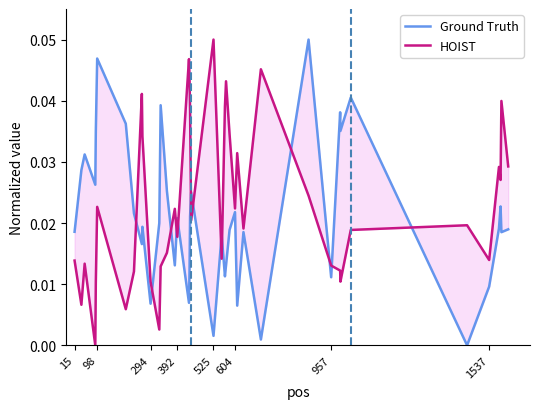

Between 392 and 525, which series saw the biggest shift?

HOIST